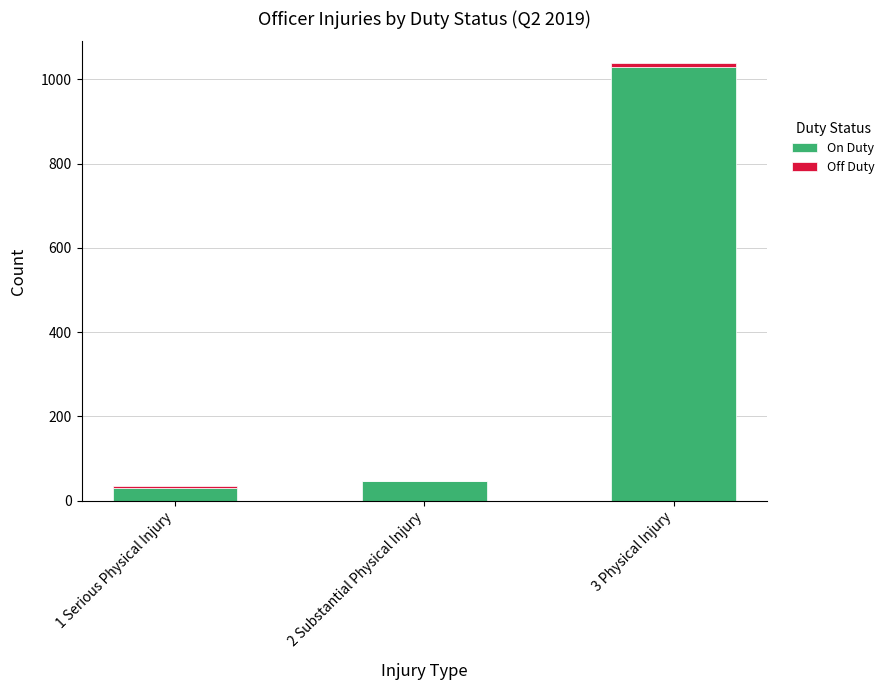

What is the sum of all On Duty values?

1106